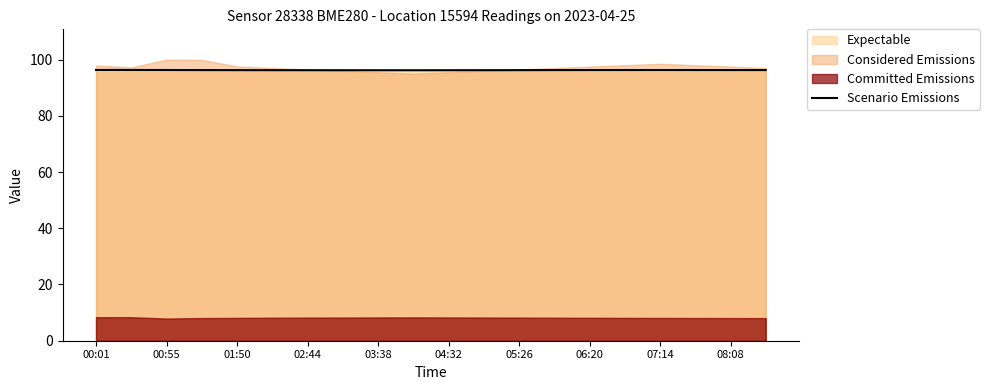

How many data points does each series have?

20